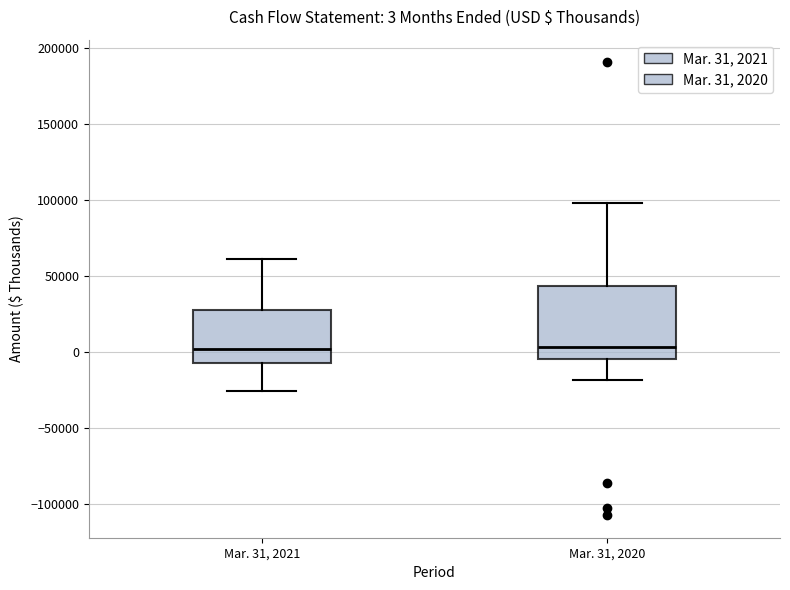

Comparing the boxes themselves (not the whiskers), which one is the tallest?

Mar. 31, 2020